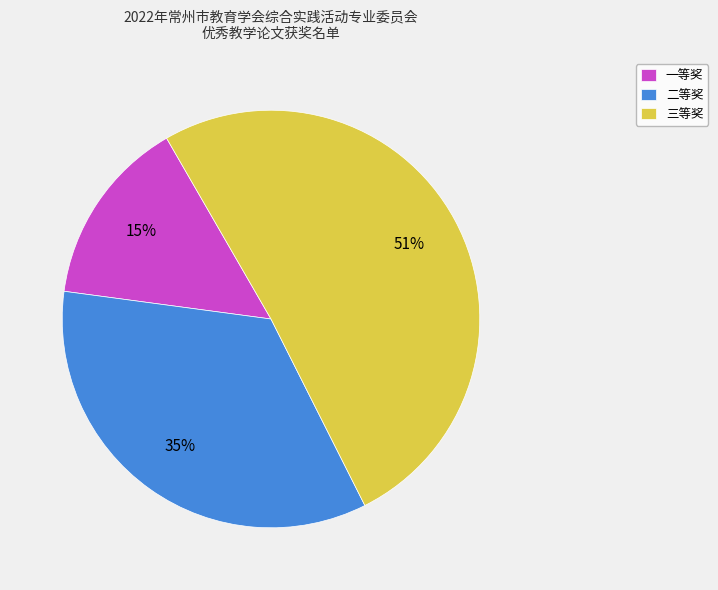

What is the ratio of the value at 三等奖 to the value at 二等奖?

1.5